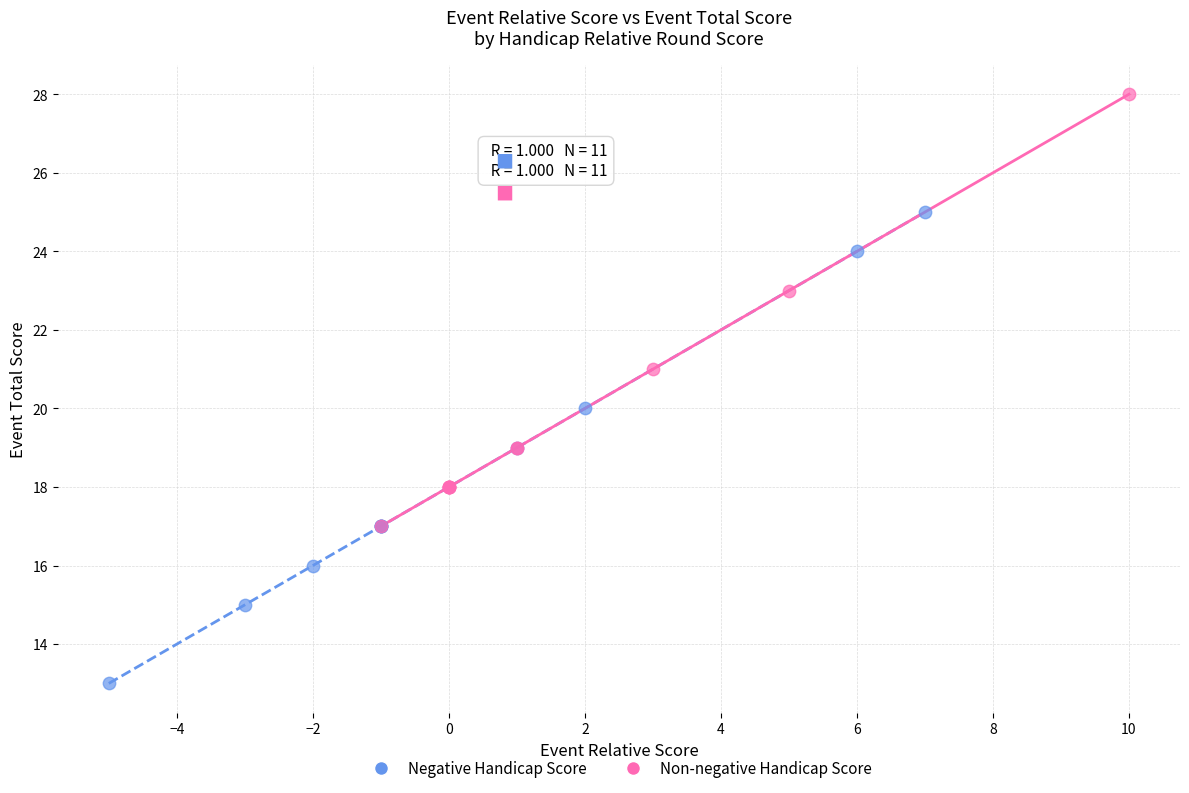

Which series has the widest spread of Y values?

Negative Handicap Score